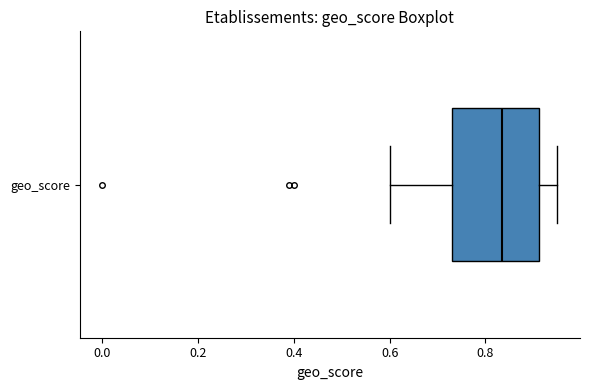

Read this box plot against the x-axis: the position of the median line, the range covered by the box, and the ends of both whiskers. The values are not printed on the chart, so give them approximately, as read against the axis.

median 0.84, box 0.74 to 0.92, whiskers 0.60 to 0.96